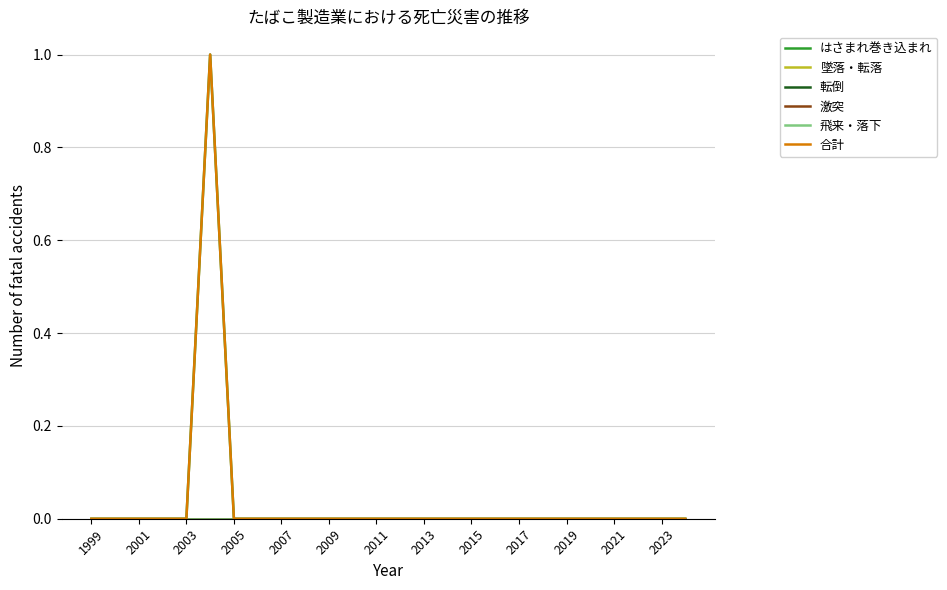

Reading left to right, extract all data points from this chart.

はさまれ巻き込まれ: 0	0	0	0	0	1	0	0	0	0	0	0	0	0	0	0	0	0	0	0	0	0	0	0	0	0
墜落・転落: 0	0	0	0	0	0	0	0	0	0	0	0	0	0	0	0	0	0	0	0	0	0	0	0	0	0
転倒: 0	0	0	0	0	0	0	0	0	0	0	0	0	0	0	0	0	0	0	0	0	0	0	0	0	0
激突: 0	0	0	0	0	0	0	0	0	0	0	0	0	0	0	0	0	0	0	0	0	0	0	0	0	0
飛来・落下: 0	0	0	0	0	0	0	0	0	0	0	0	0	0	0	0	0	0	0	0	0	0	0	0	0	0
合計: 0	0	0	0	0	1	0	0	0	0	0	0	0	0	0	0	0	0	0	0	0	0	0	0	0	0